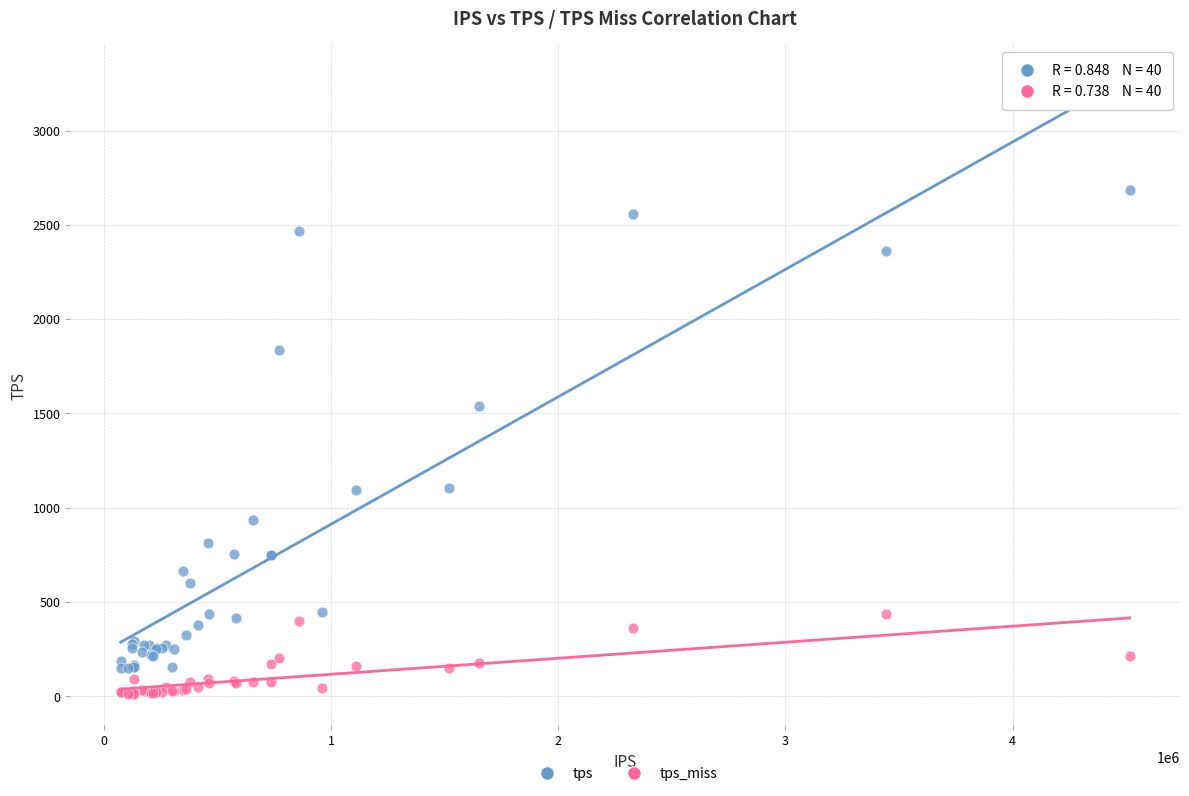

Which series contains the highest Y value?

tps